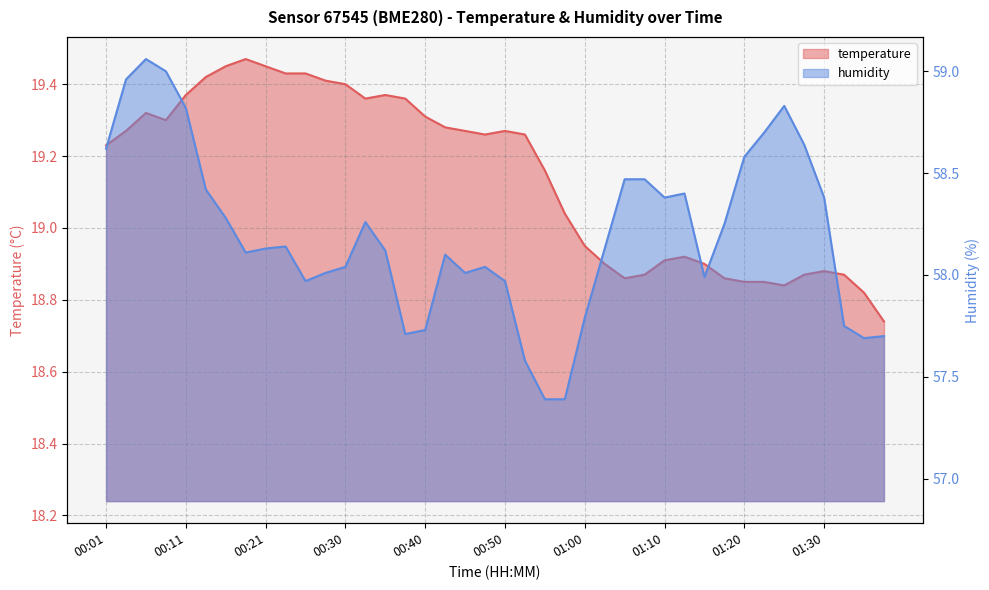

How many interior local peaks does the humidity series have?

7